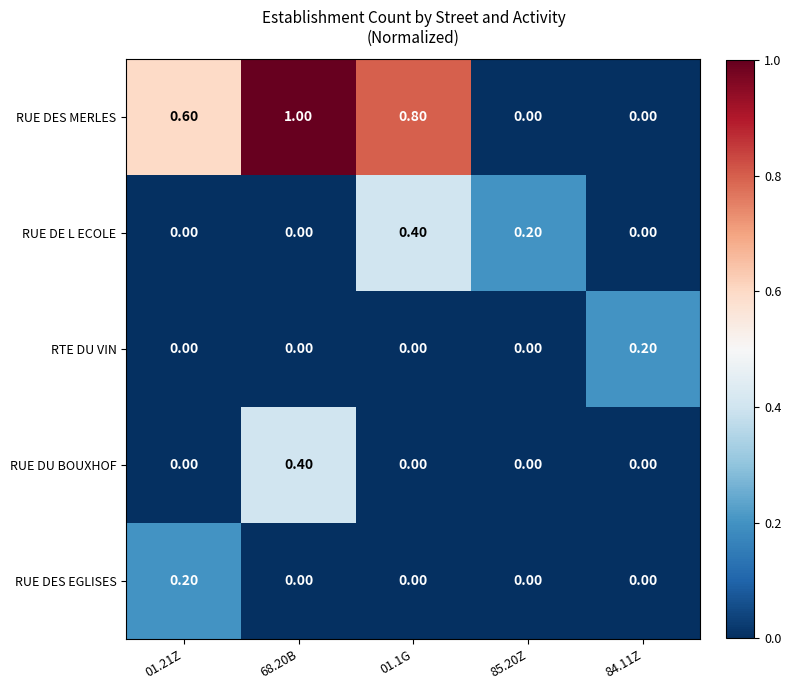

What is the difference between the RUE DES MERLES values at 84.11Z and 68.20B?

1.0